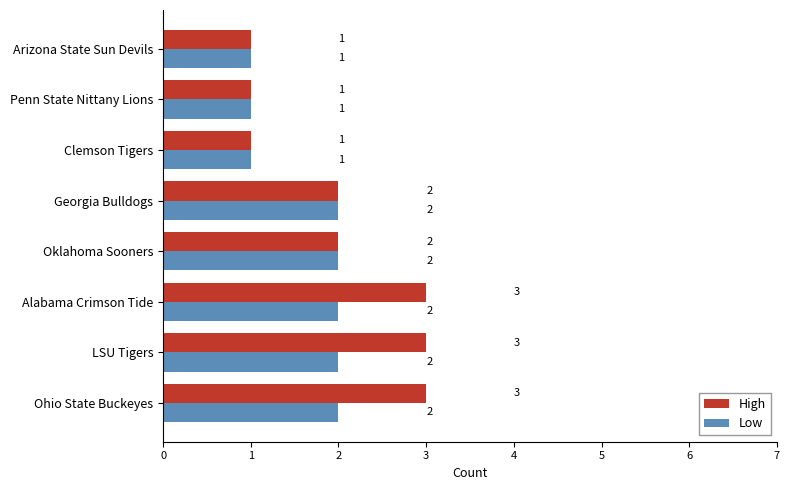

How many Low values are between 1 and 2?

8